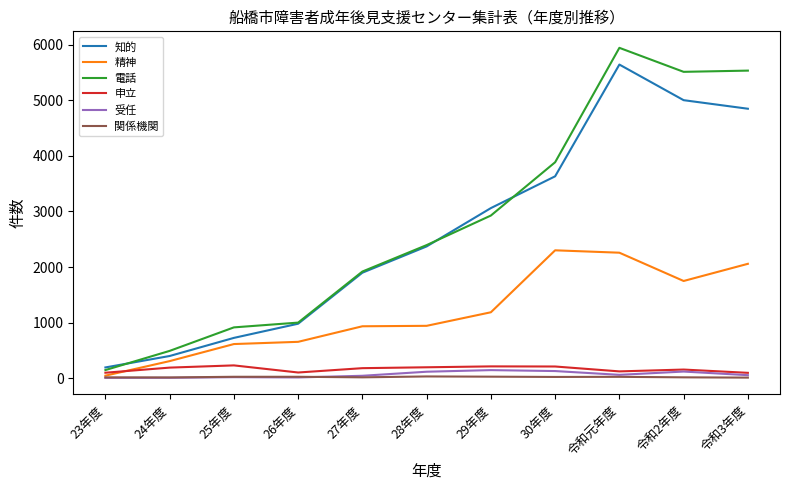

What position from the left is 23年度?

1